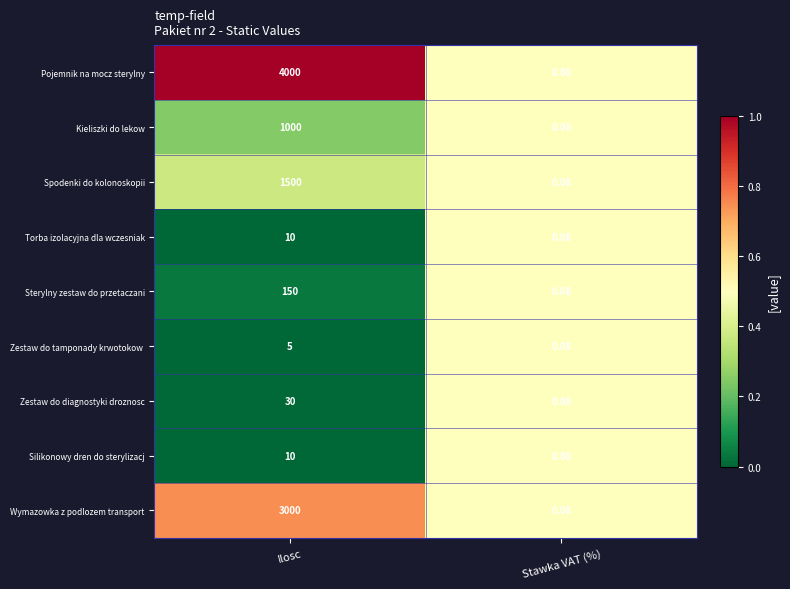

Which series has the largest total across all categories?

Pojemnik na mocz sterylny